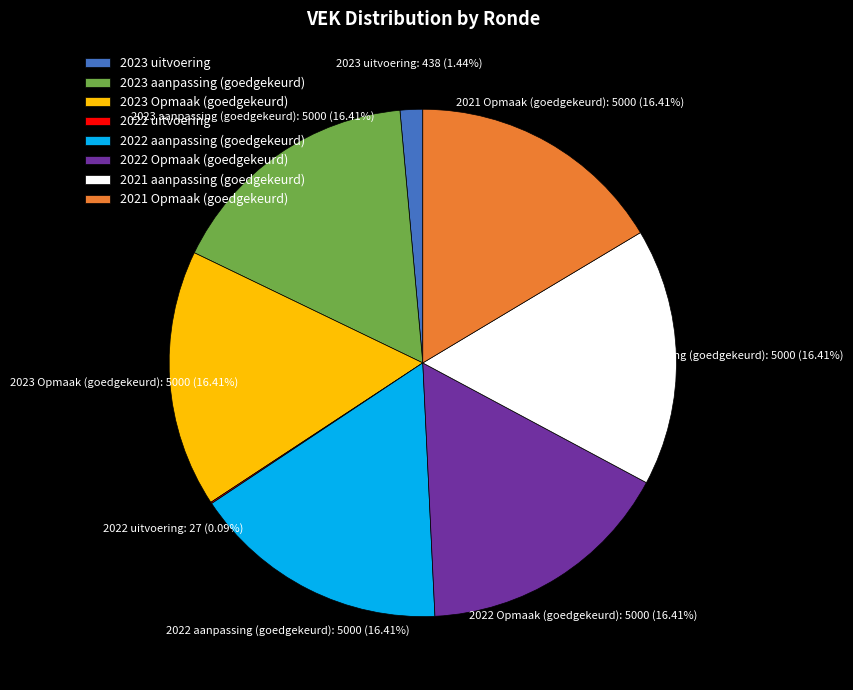

To the nearest percent, what is the difference between the largest and smallest slice percentages?

16%